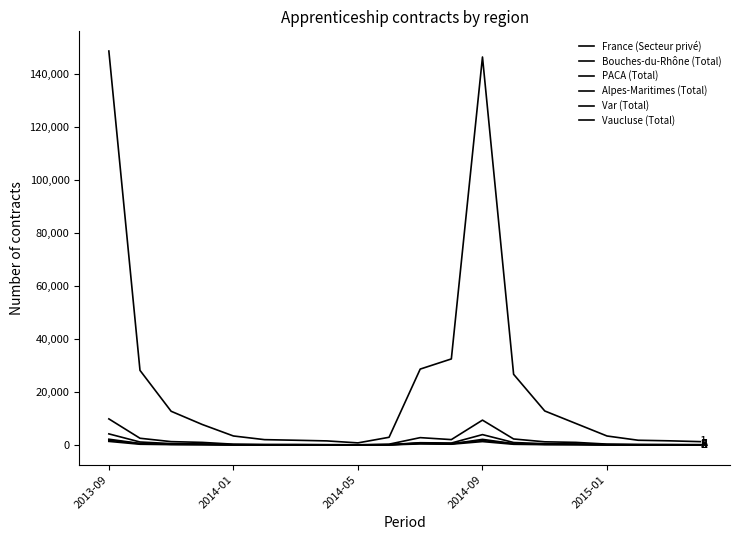

In Bouches-du-Rhône (Total), how many points are lower than both neighbors (excluding endpoints)?

2